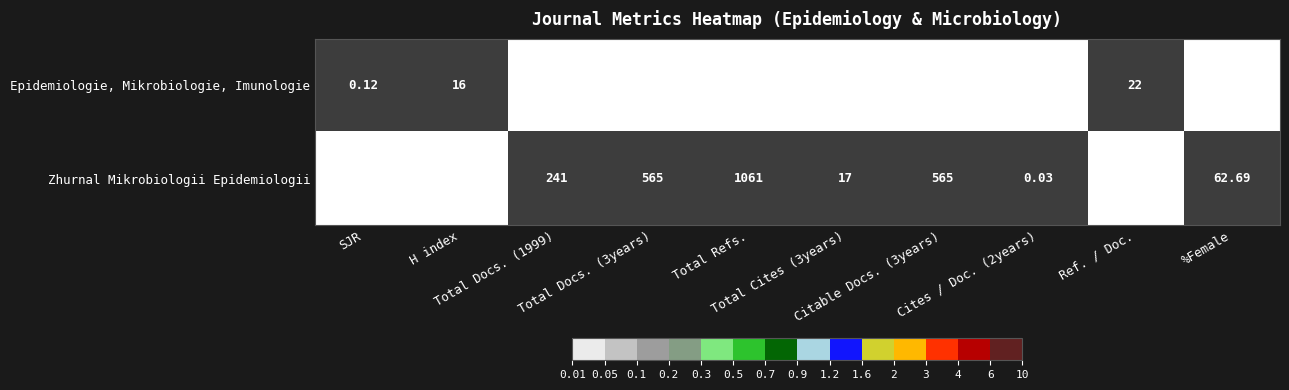

Rank the series by their maximum value, from highest to lowest.

Zhurnal Mikrobiologii Epidemiologii, Epidemiologie, Mikrobiologie, Imunologie